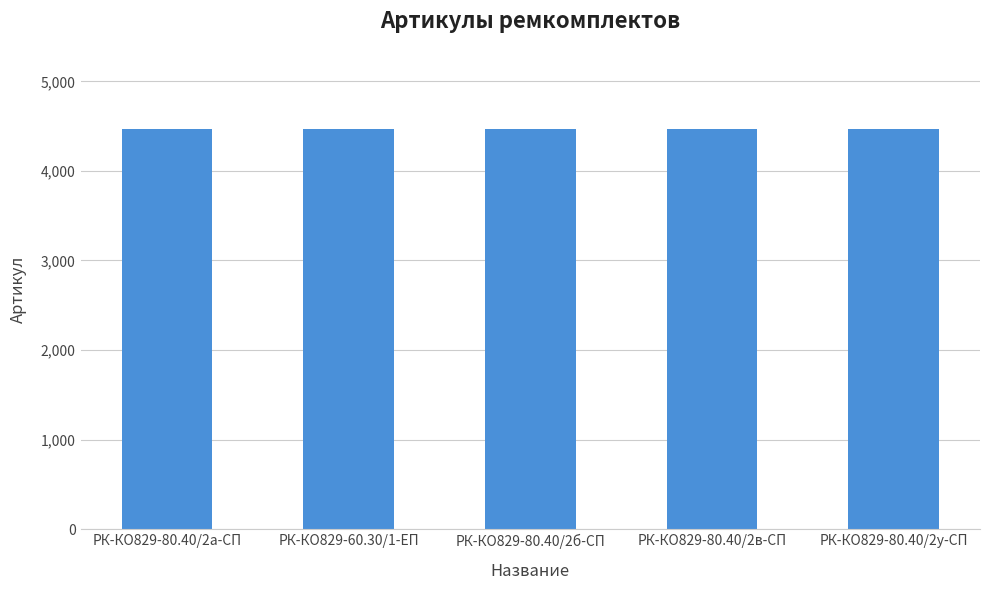

What is the maximum value shown in the chart?

4469